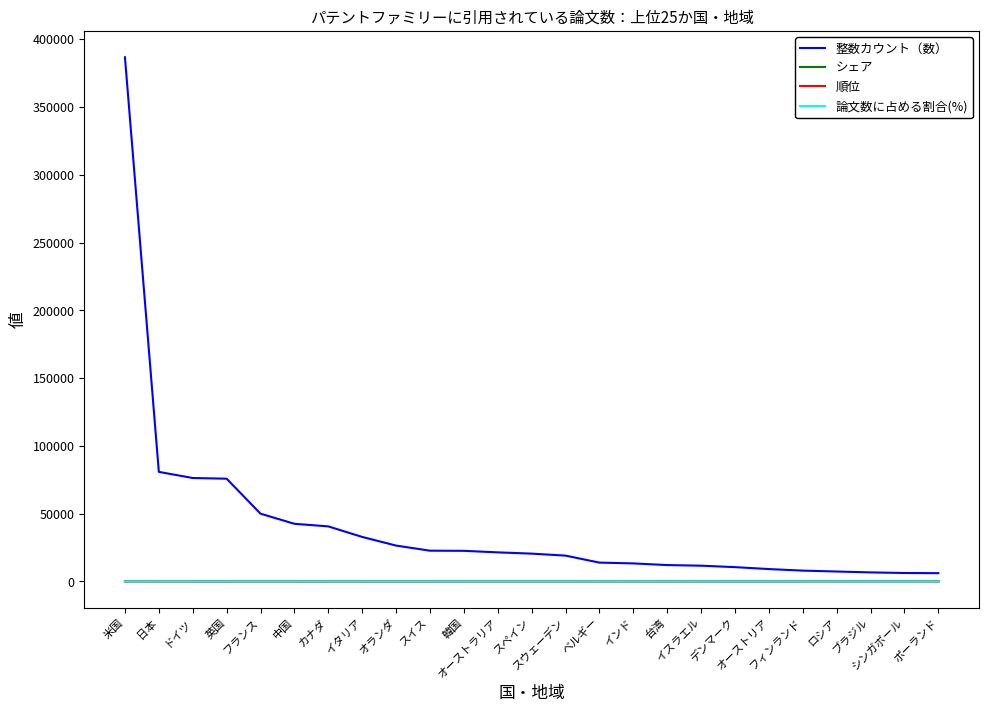

Which series has the largest range (max minus min)?

整数カウント（数）